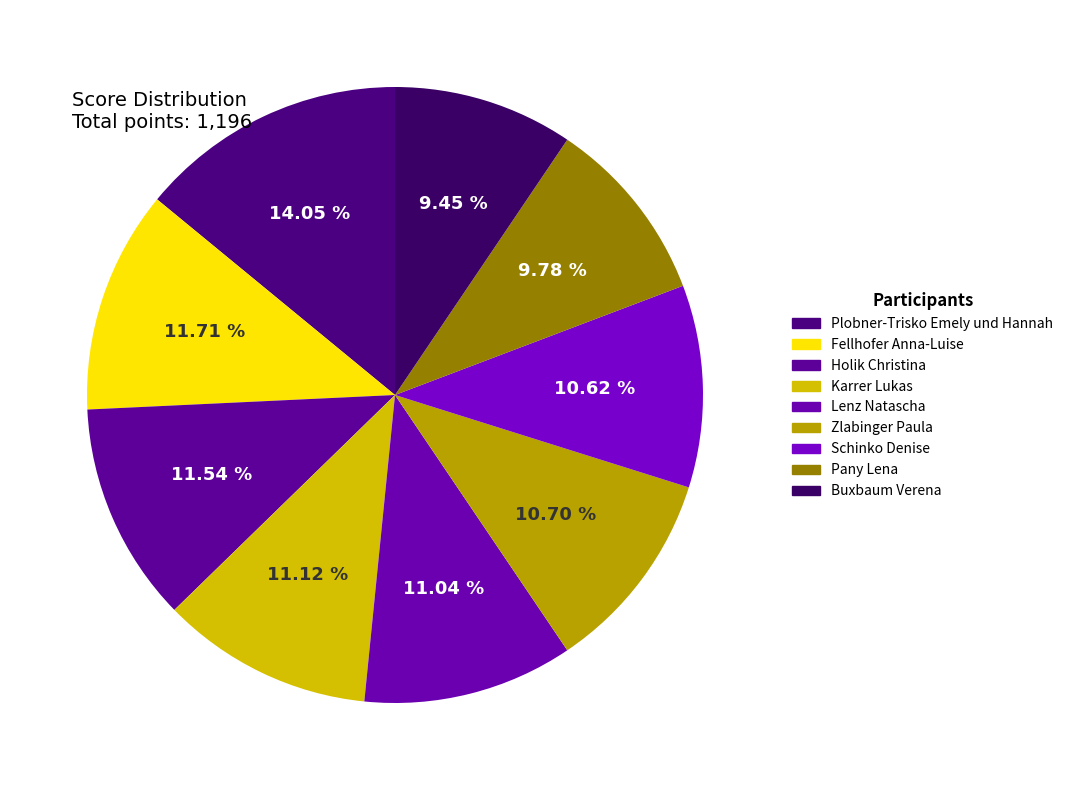

Does Schinko Denise account for over 50% of the chart?

No